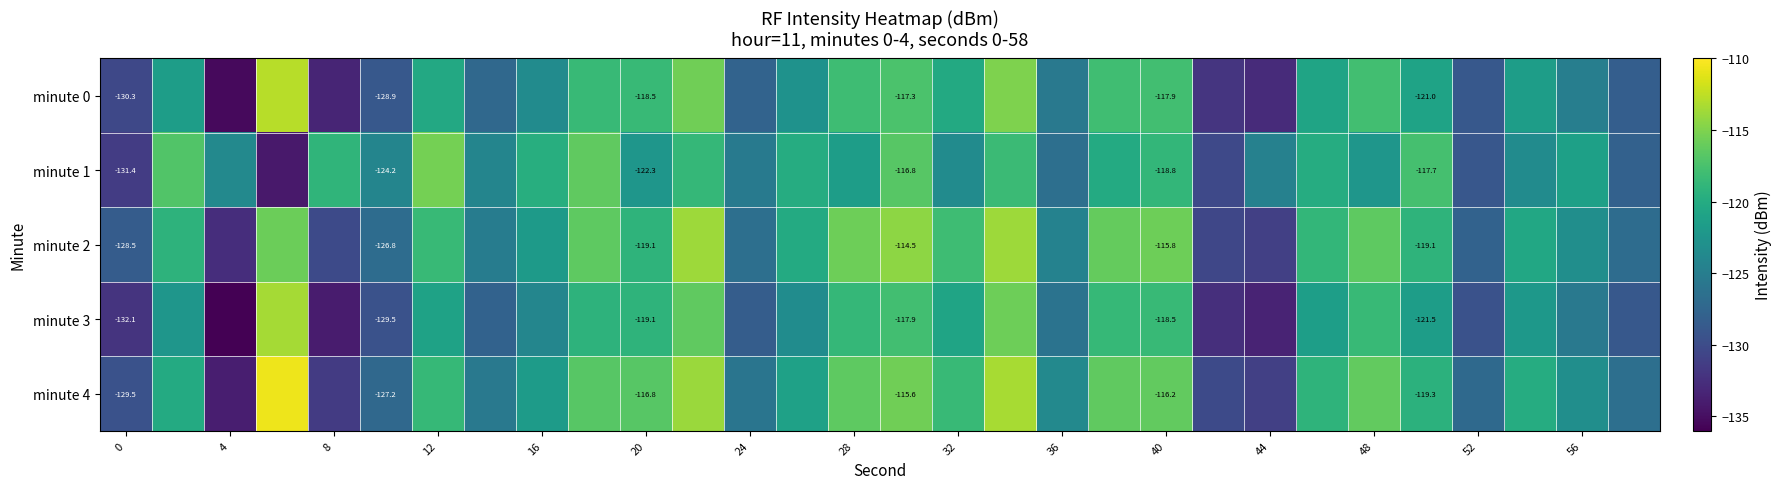

Rank the series by their maximum value, from highest to lowest.

minute 4, minute 0, minute 3, minute 2, minute 1